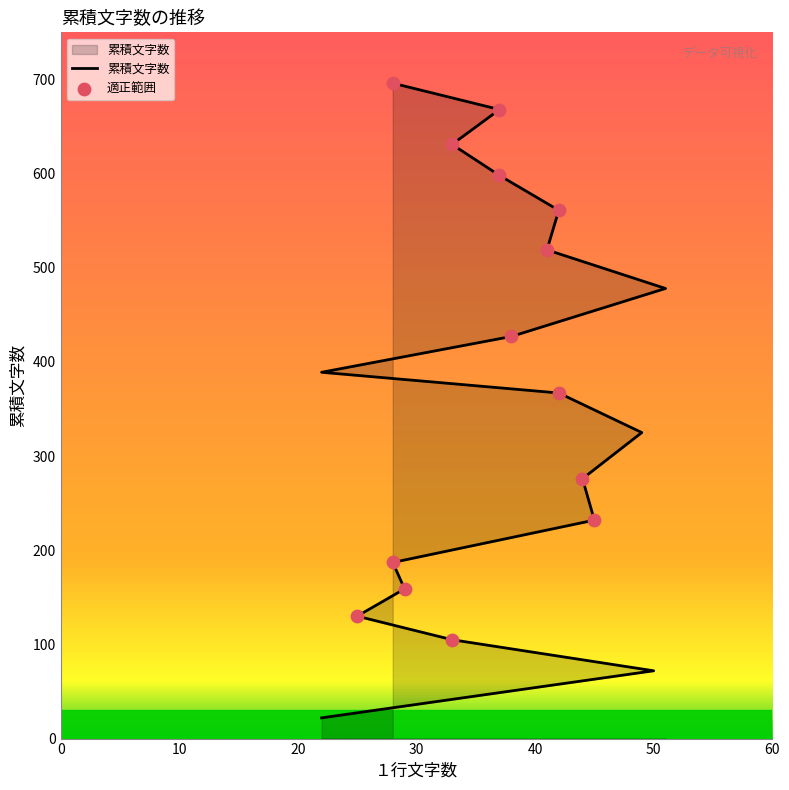

Between 29 and 28, which is larger?

28